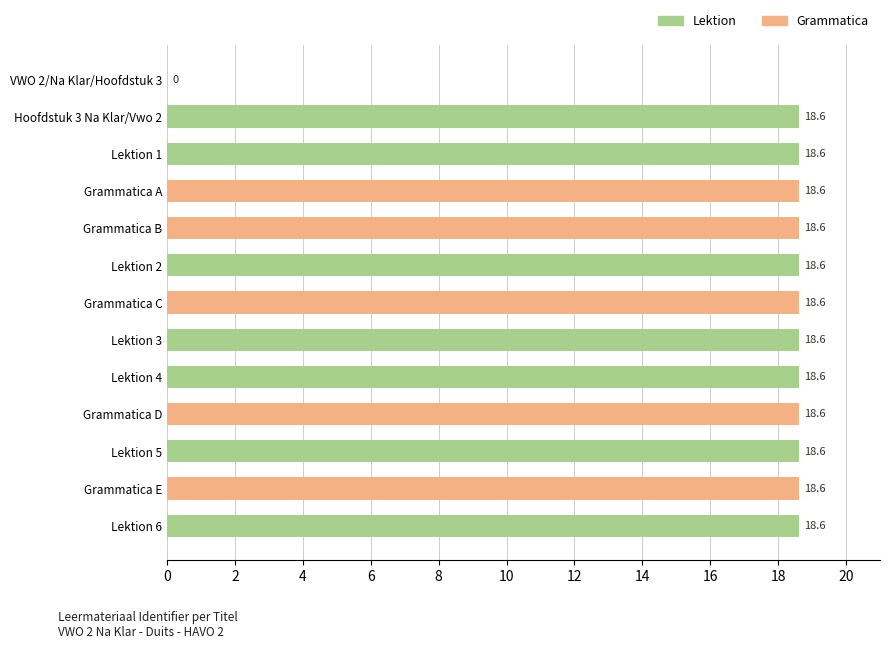

Approximately how many times larger is the value at Grammatica B compared to Lektion 3?

1.0